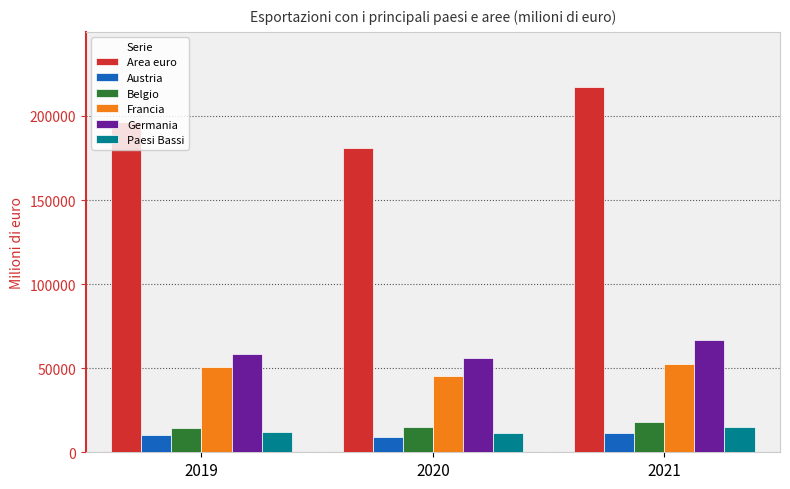

Rank the series at 2020 from highest to lowest value.

Area euro, Germania, Francia, Belgio, Paesi Bassi, Austria